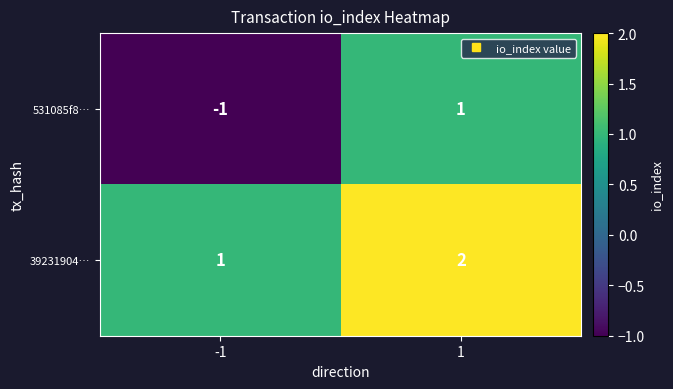

At which category is the sum across all series the highest?

1